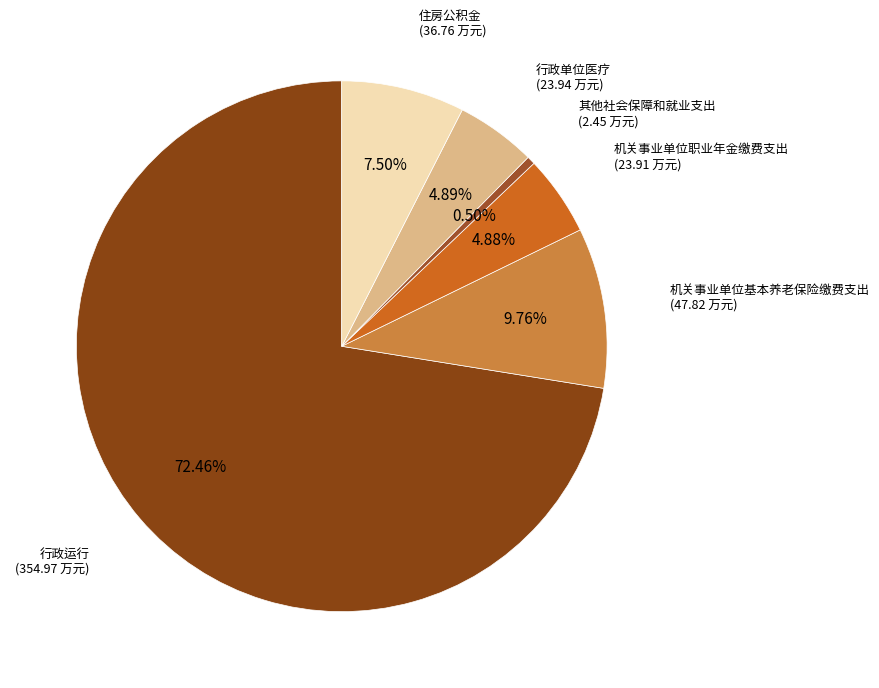

To the nearest percent, what is the difference between the 其他社会保障和就业支出 and 住房公积金 slice percentages?

7%